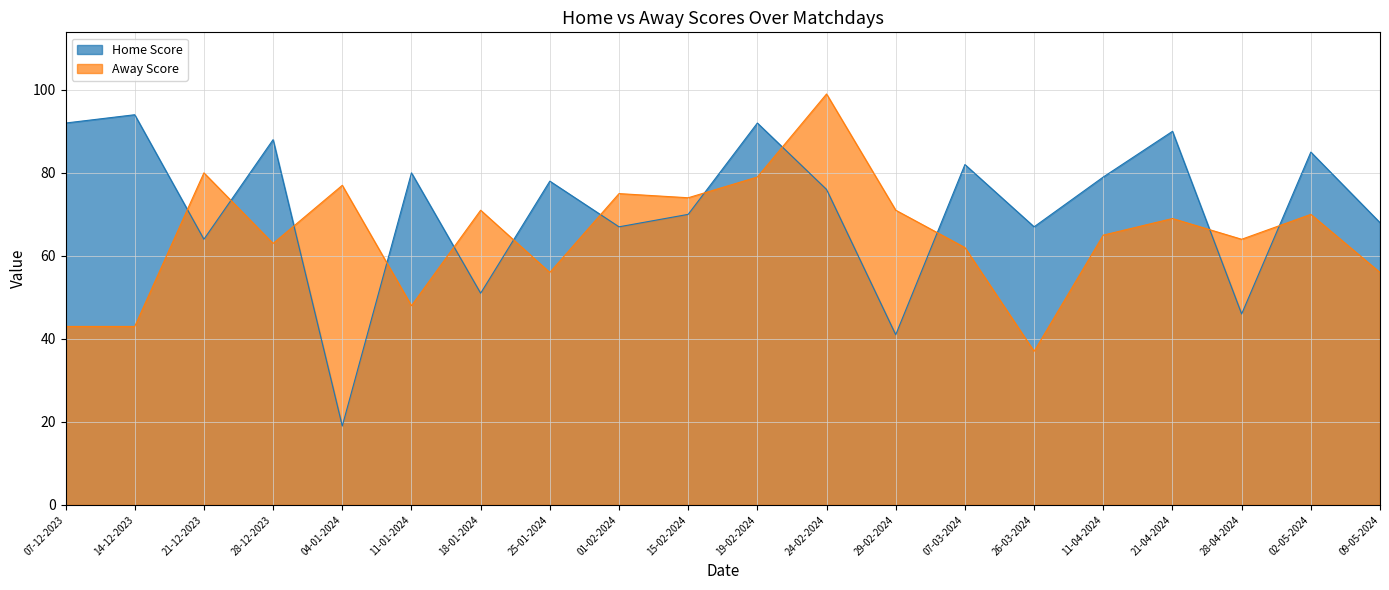

What is the average value of the Away Score series?

65